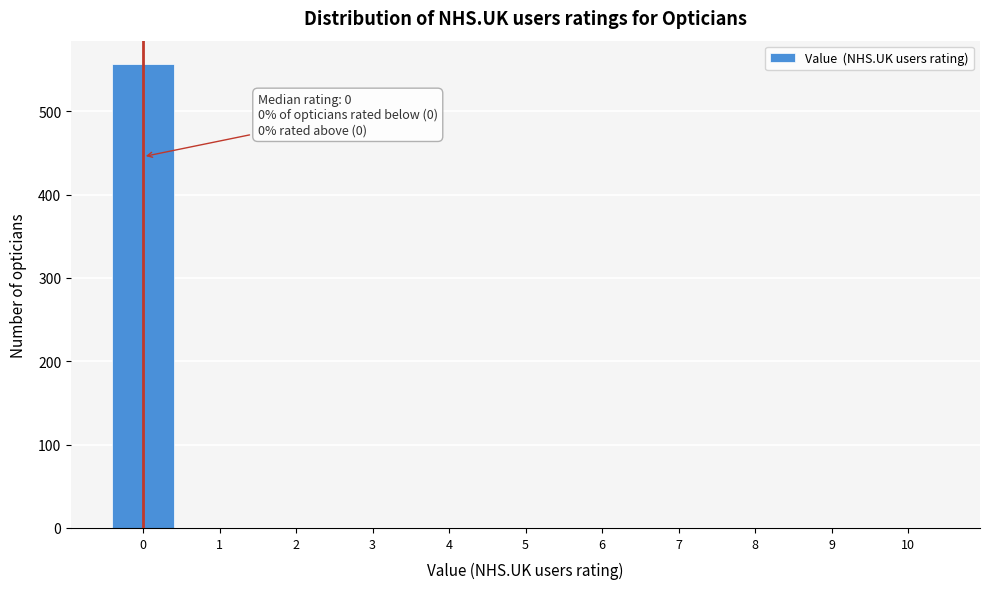

Reading right to left, transcribe all the data shown in this chart.

10=0	9=0	8=0	7=0	6=0	5=0	4=0	3=0	2=0	1=0	0=557